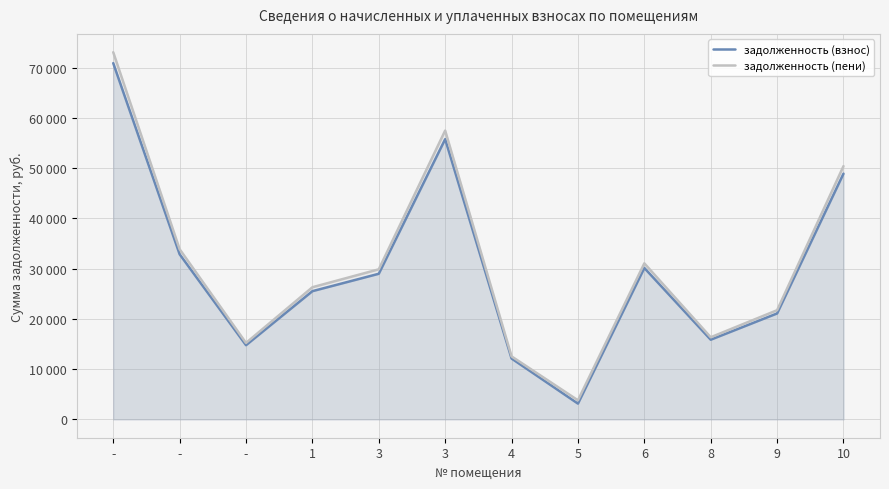

What is the minimum value shown in the chart?

3135.7